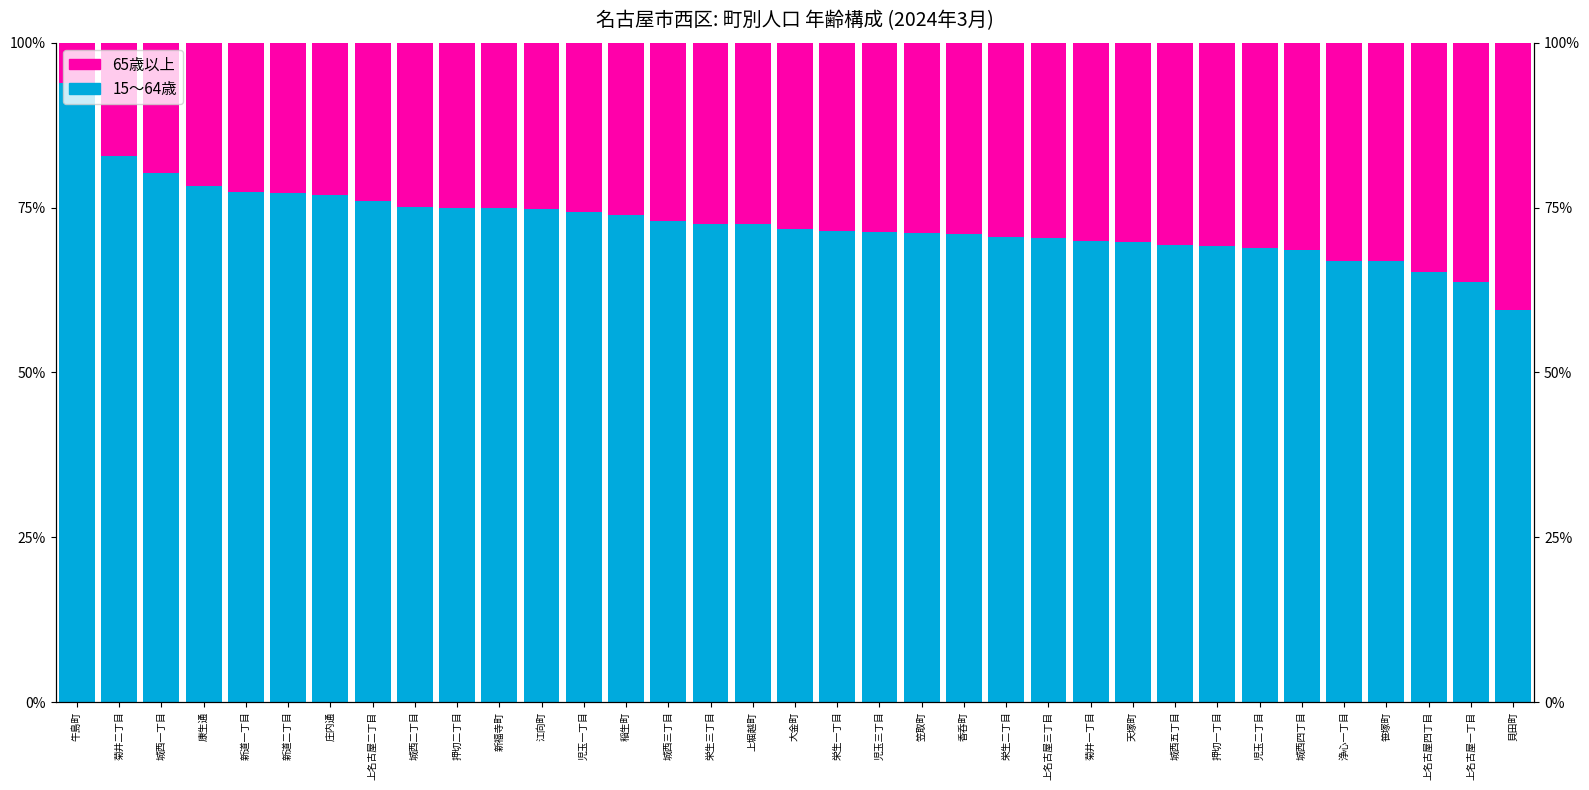

List the labels in order of 15～64歳 value, smallest first.

貝田町, 上名古屋一丁目, 上名古屋四丁目, 笹塚町, 浄心一丁目, 城西四丁目, 児玉二丁目, 押切一丁目, 城西五丁目, 天塚町, 菊井一丁目, 上名古屋三丁目, 栄生二丁目, 香呑町, 笠取町, 児玉三丁目, 栄生一丁目, 大金町, 上堀越町, 栄生三丁目, 城西三丁目, 稲生町, 児玉一丁目, 江向町, 新福寺町, 押切二丁目, 城西二丁目, 上名古屋二丁目, 庄内通, 新道二丁目, 新道一丁目, 康生通, 城西一丁目, 菊井二丁目, 牛島町